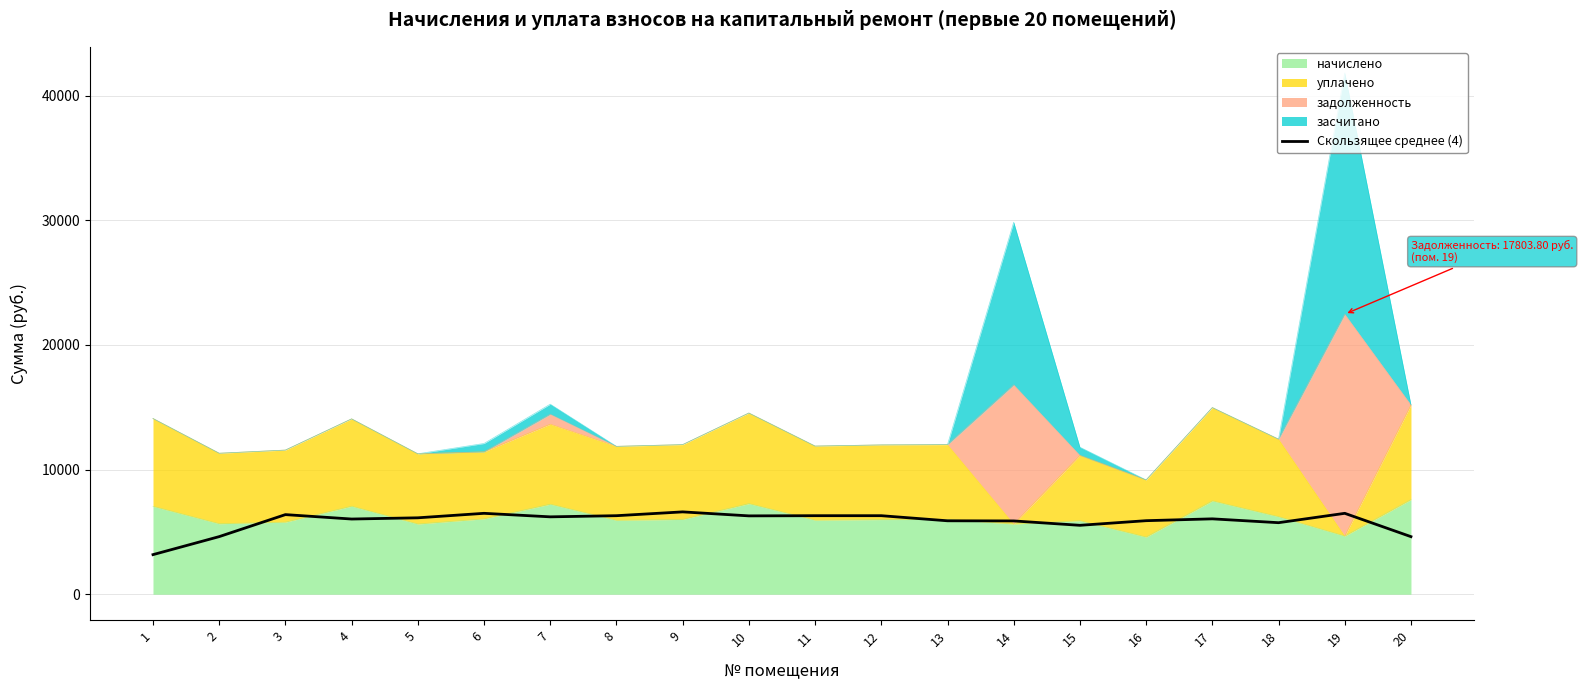

What is the value of the 6th point from the left?

6491.5